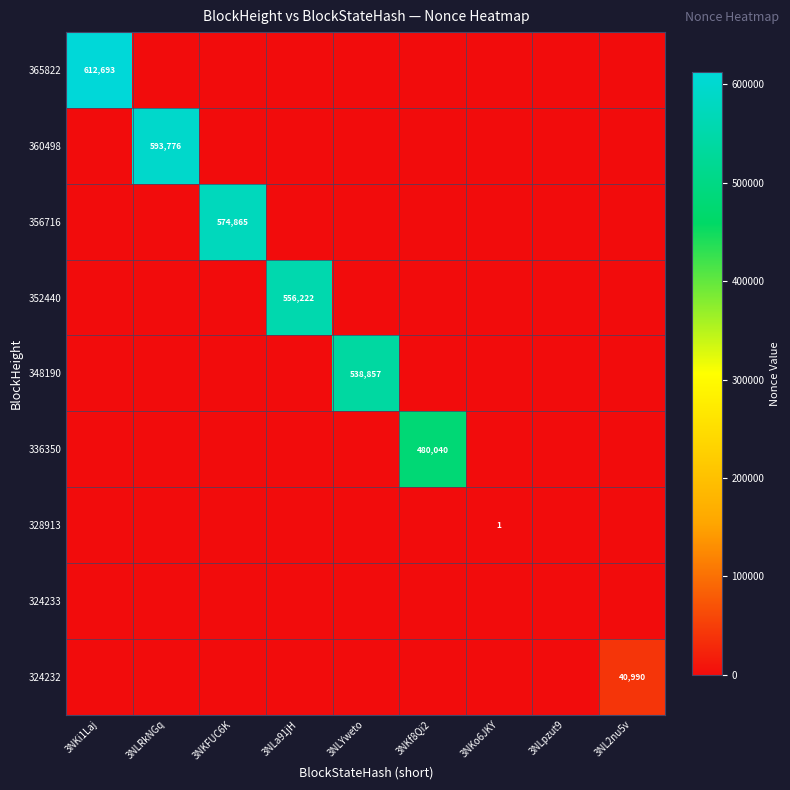

Is it true that 328913 equals 1 at 3NKo6JKY?

True